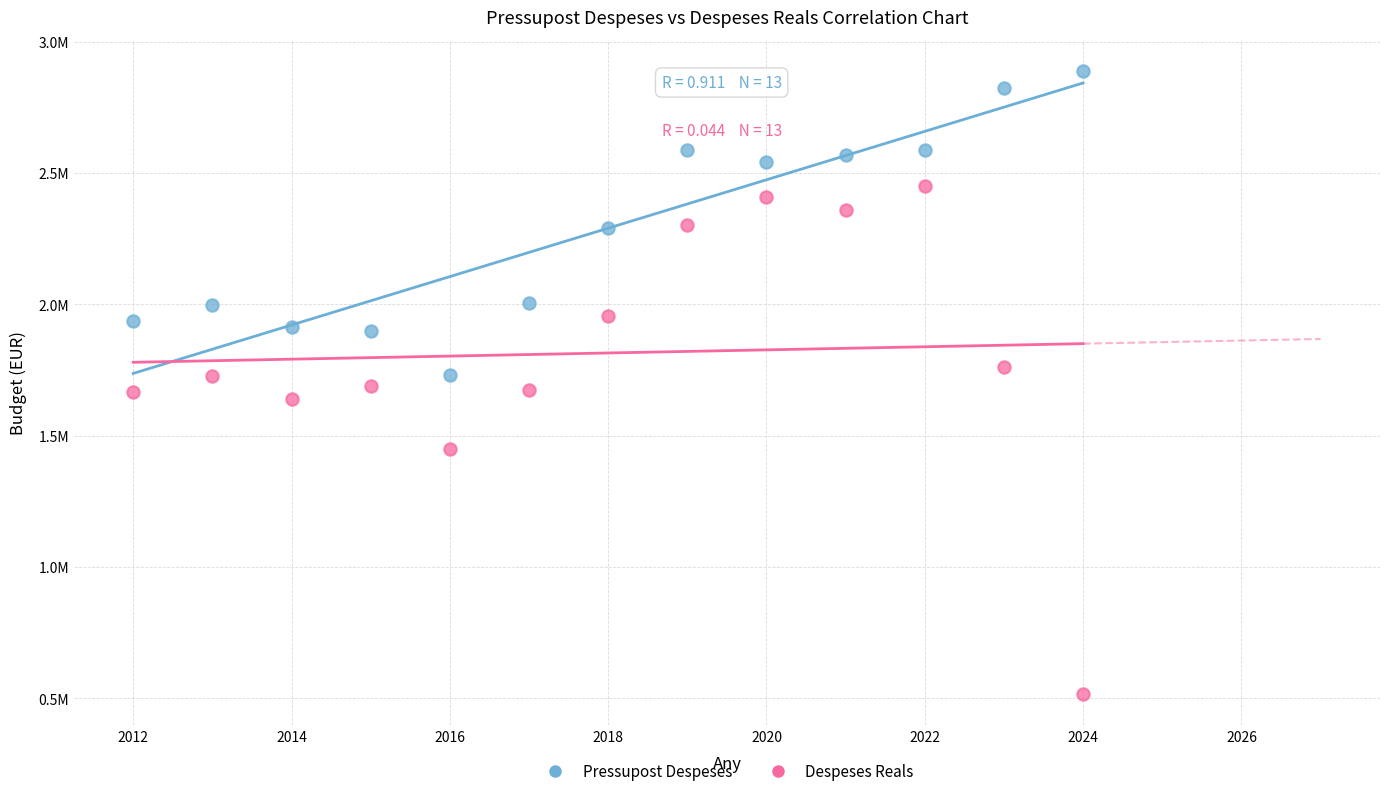

What are all the series names shown in the legend?

Pressupost Despeses, Despeses Reals